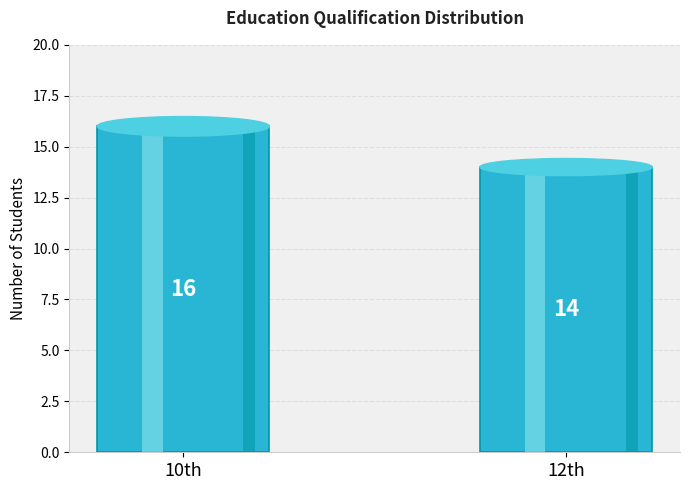

Which label corresponds to the smallest value in the chart?

12th